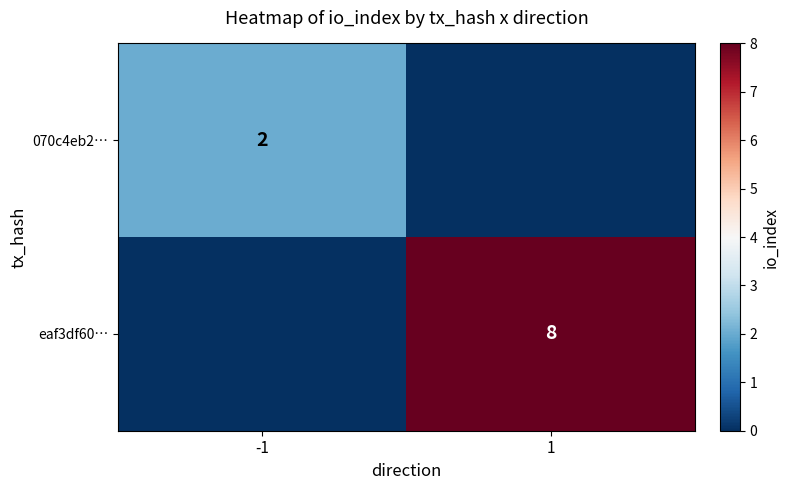

Is it true that 070c4eb2… equals 4 at -1?

False